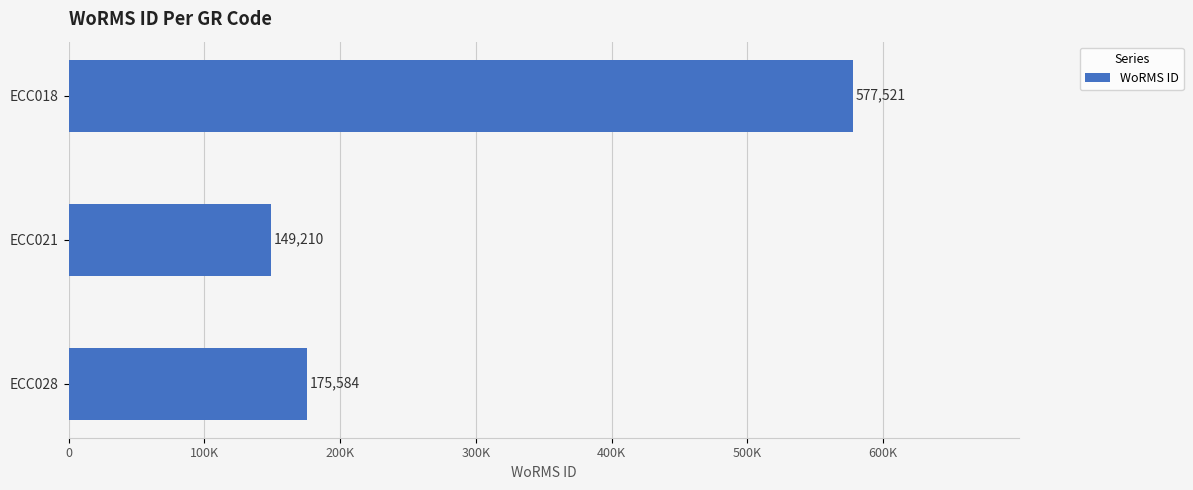

What is the maximum value shown in the chart?

577521